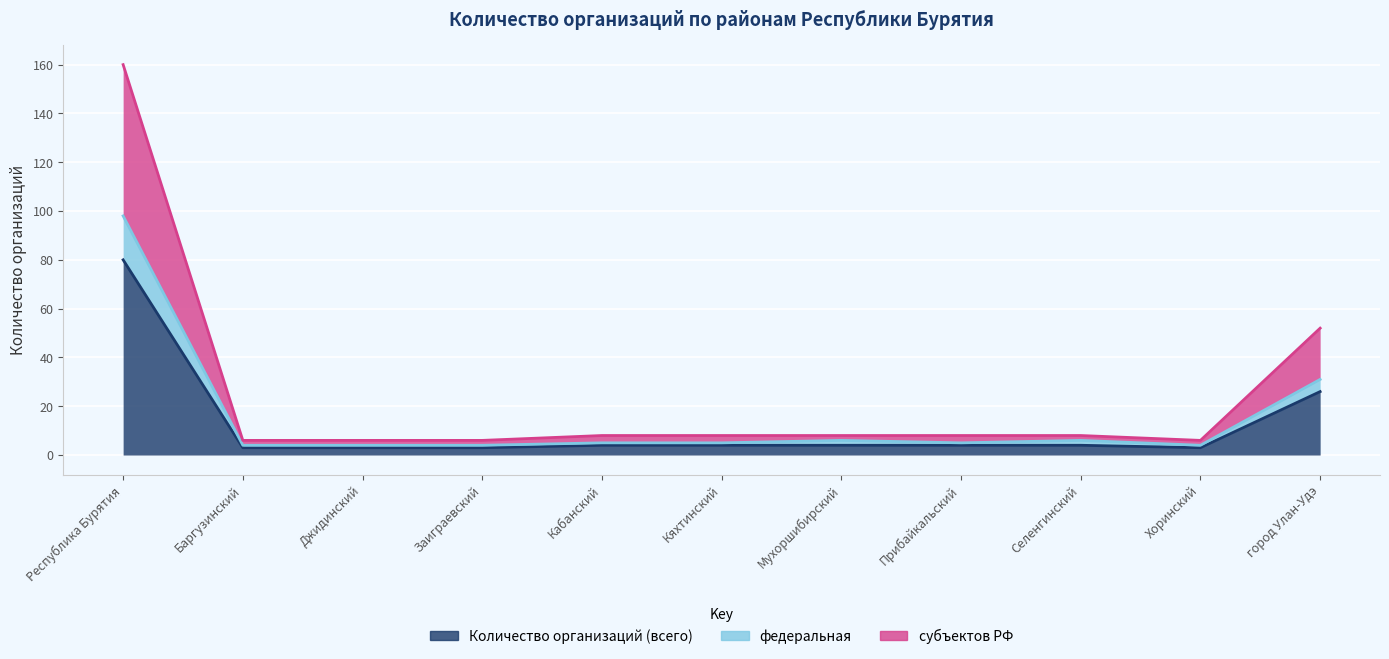

At Селенгинский, list the series in order from smallest to largest.

Количество организаций (всего), федеральная, субъектов РФ